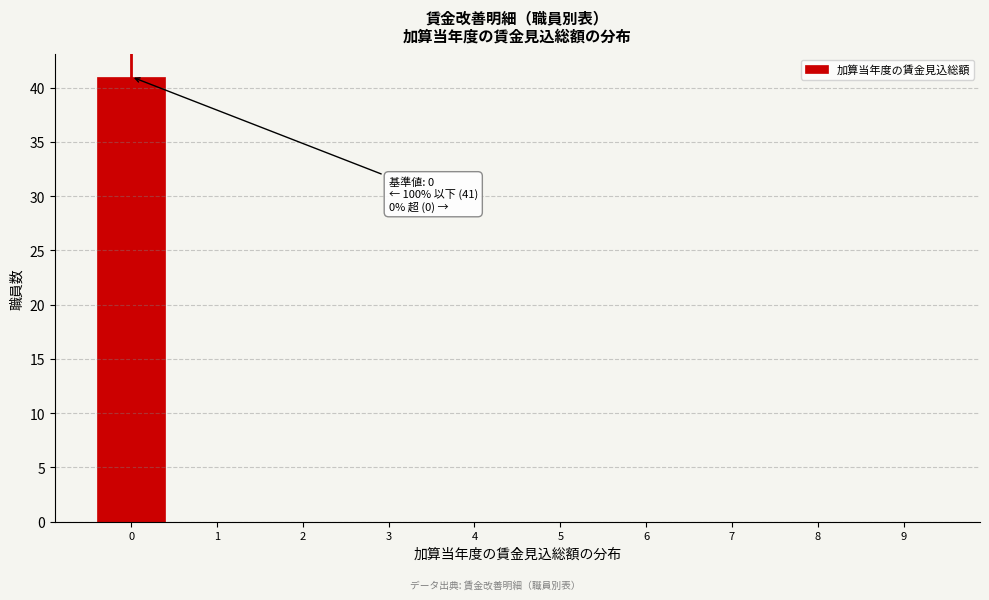

Reading left to right, extract all data points from this chart.

0=41	1=0	2=0	3=0	4=0	5=0	6=0	7=0	8=0	9=0